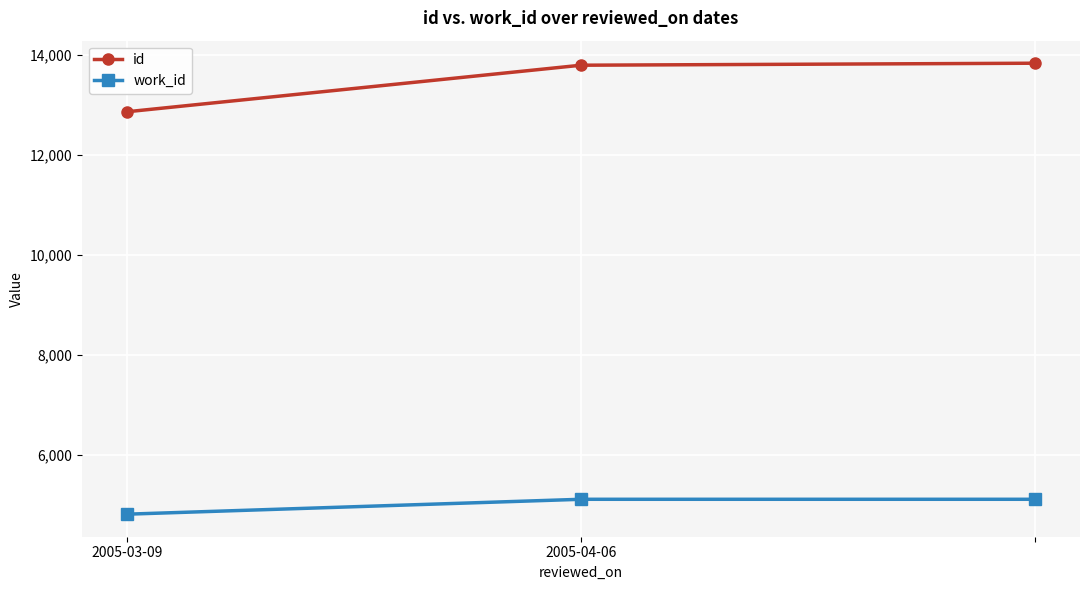

Which series has the largest total across all categories?

id